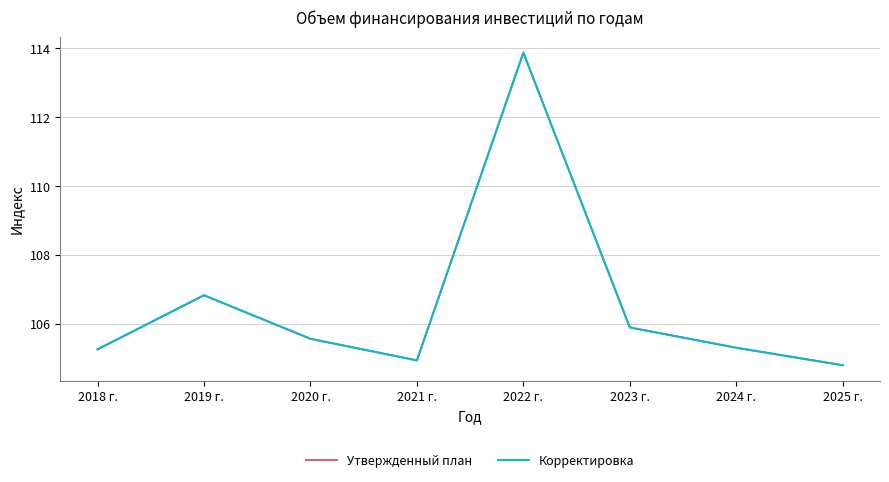

True or false: Утвержденный план and Корректировка intersect in this chart.

False